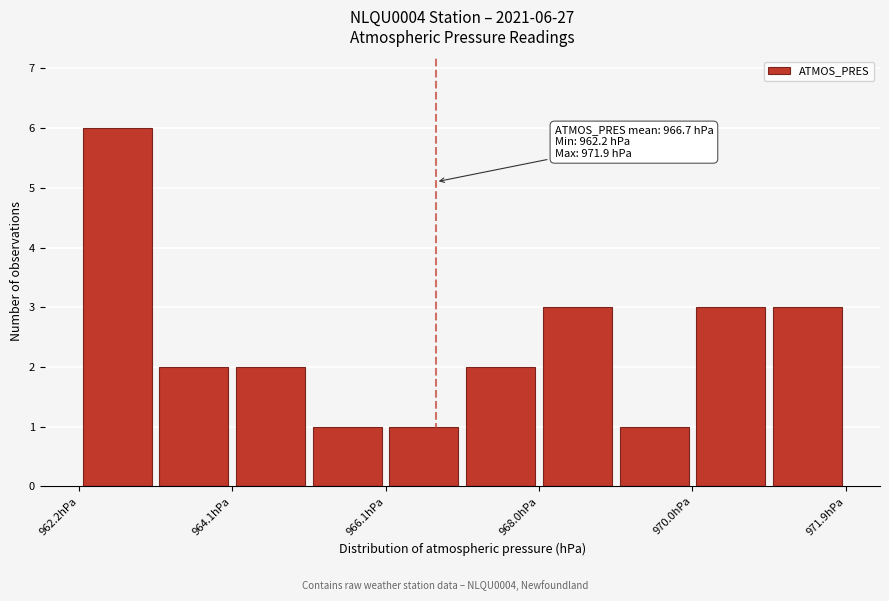

Which range on the x-axis has the tallest bar?

962.2 to 963.2